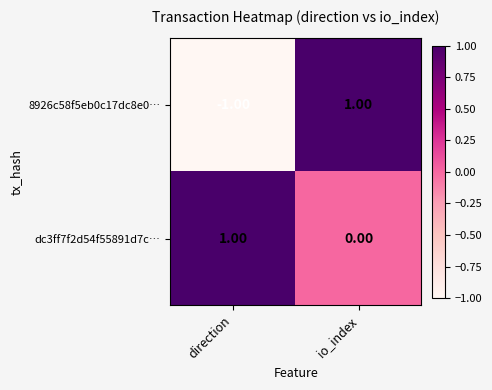

At which category is the sum across all series the highest?

io_index